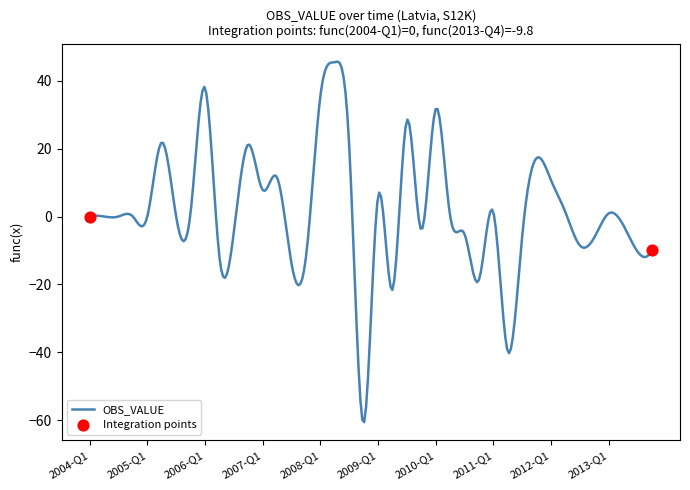

What is the difference between the maximum and minimum values?

106.1